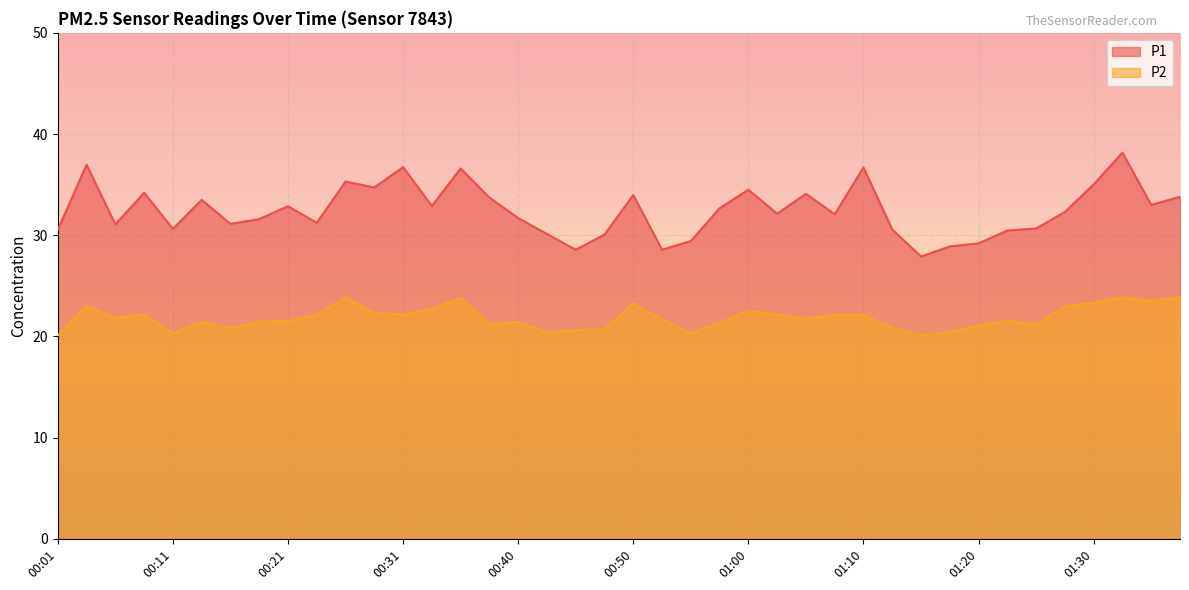

Which has a higher value, 01:20 or 01:22?

01:22